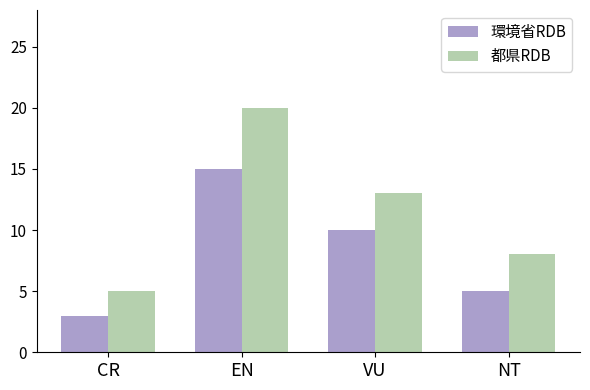

How many bars are there in each group?

2